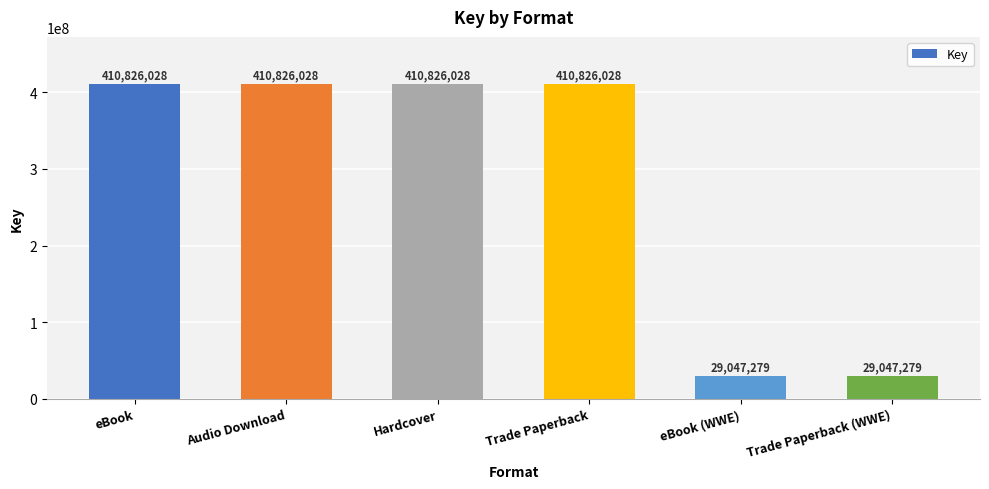

Reading left to right, extract all data points from this chart.

eBook=410826028	Audio Download=410826028	Hardcover=410826028	Trade Paperback=410826028	eBook (WWE)=29047279	Trade Paperback (WWE)=29047279